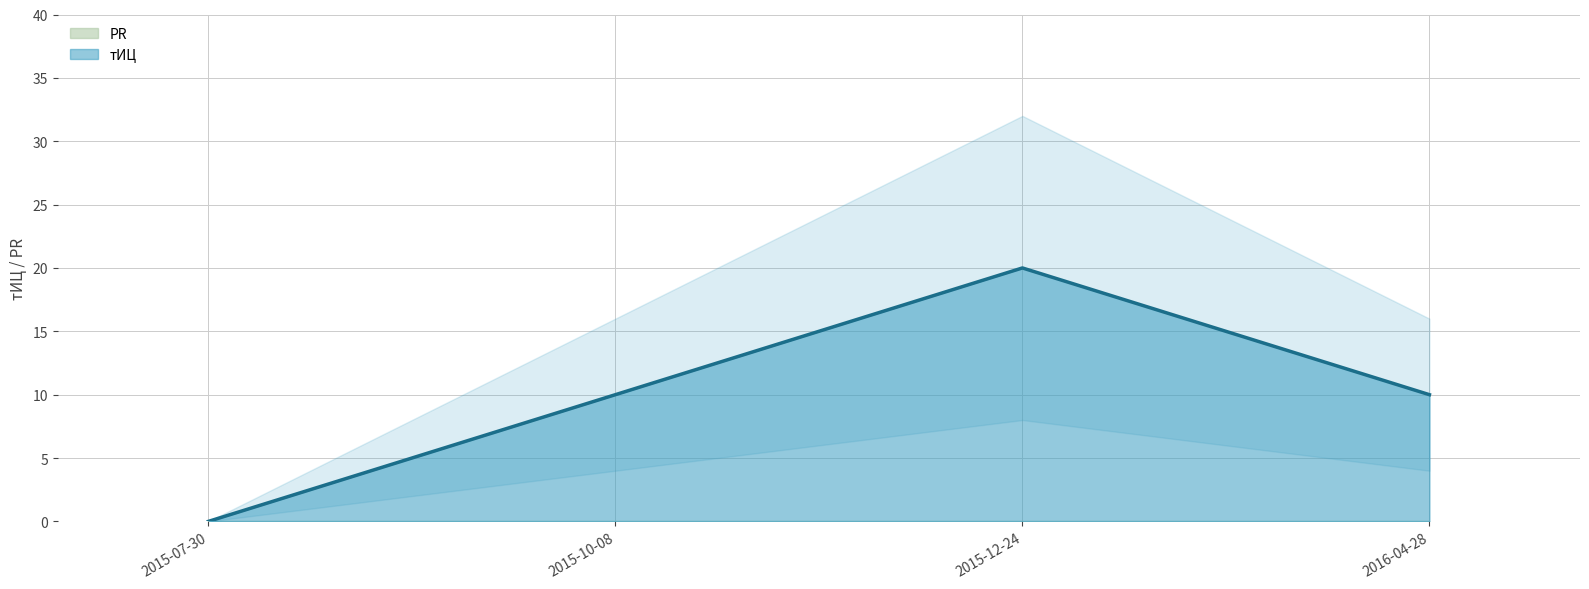

What is the value of the 3rd bar from the left?

20